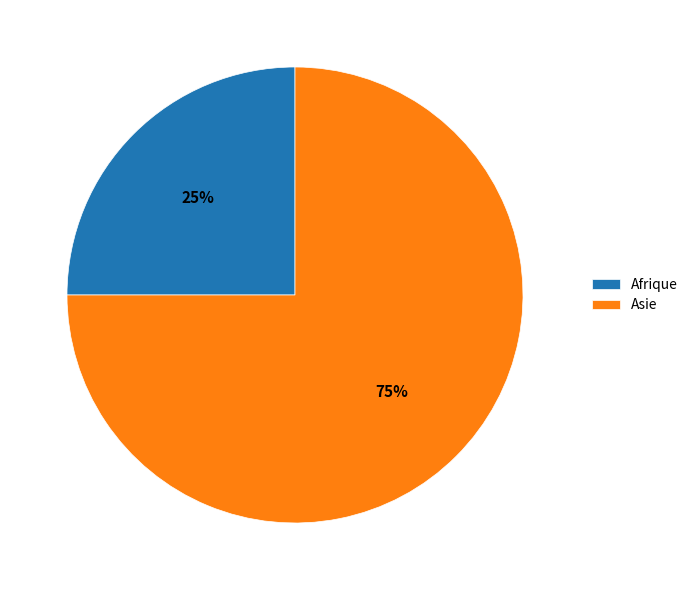

Count the number of slices in the pie.

2